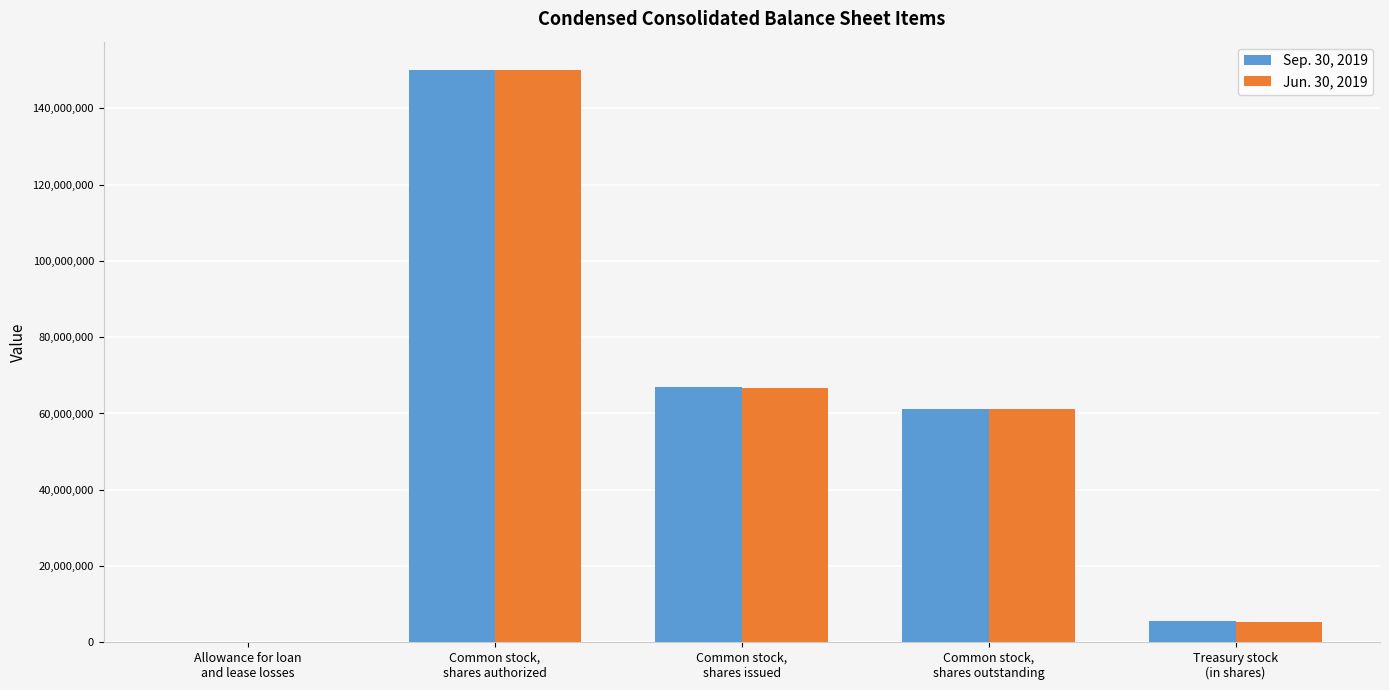

What is the maximum value shown in the chart?

150000000